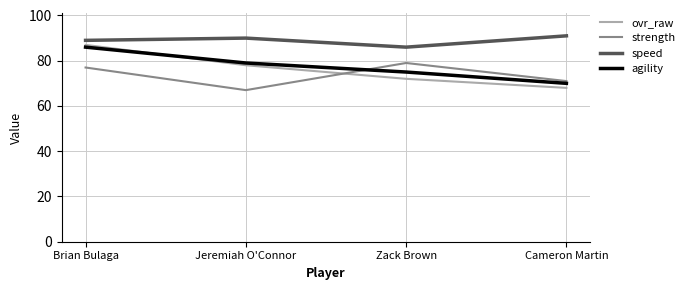

What position from the right is Brian Bulaga?

4